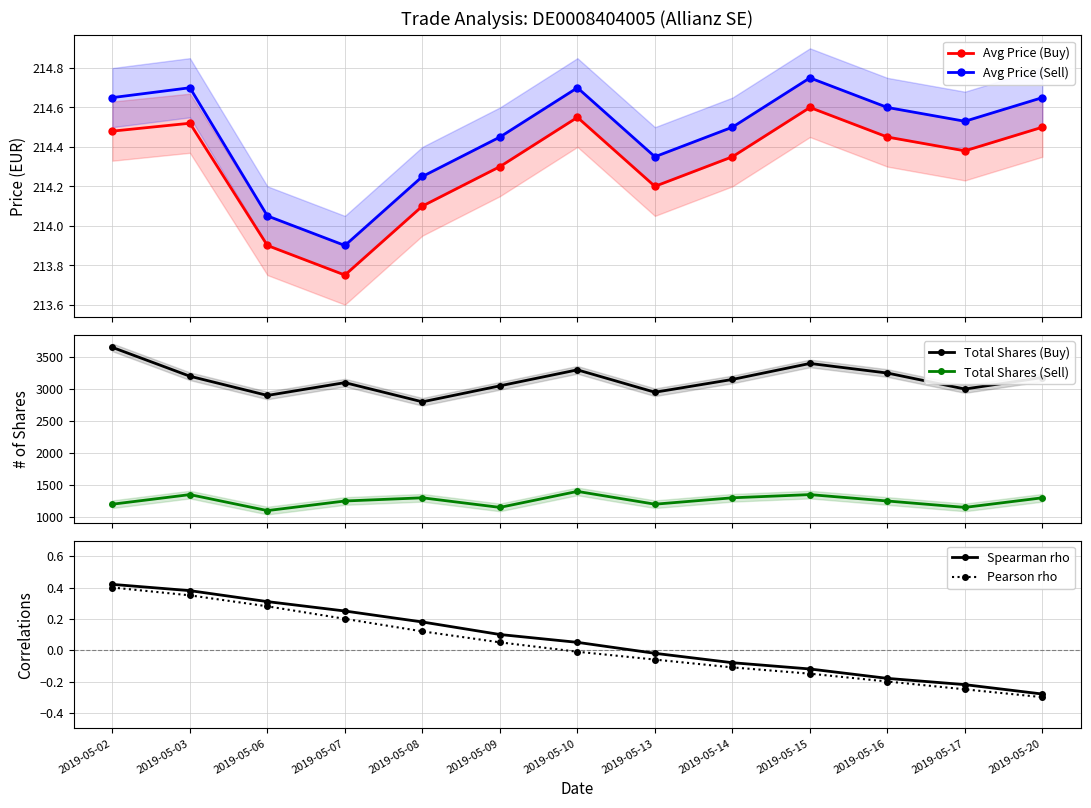

Which label corresponds to the largest value in the chart?

2019-05-02